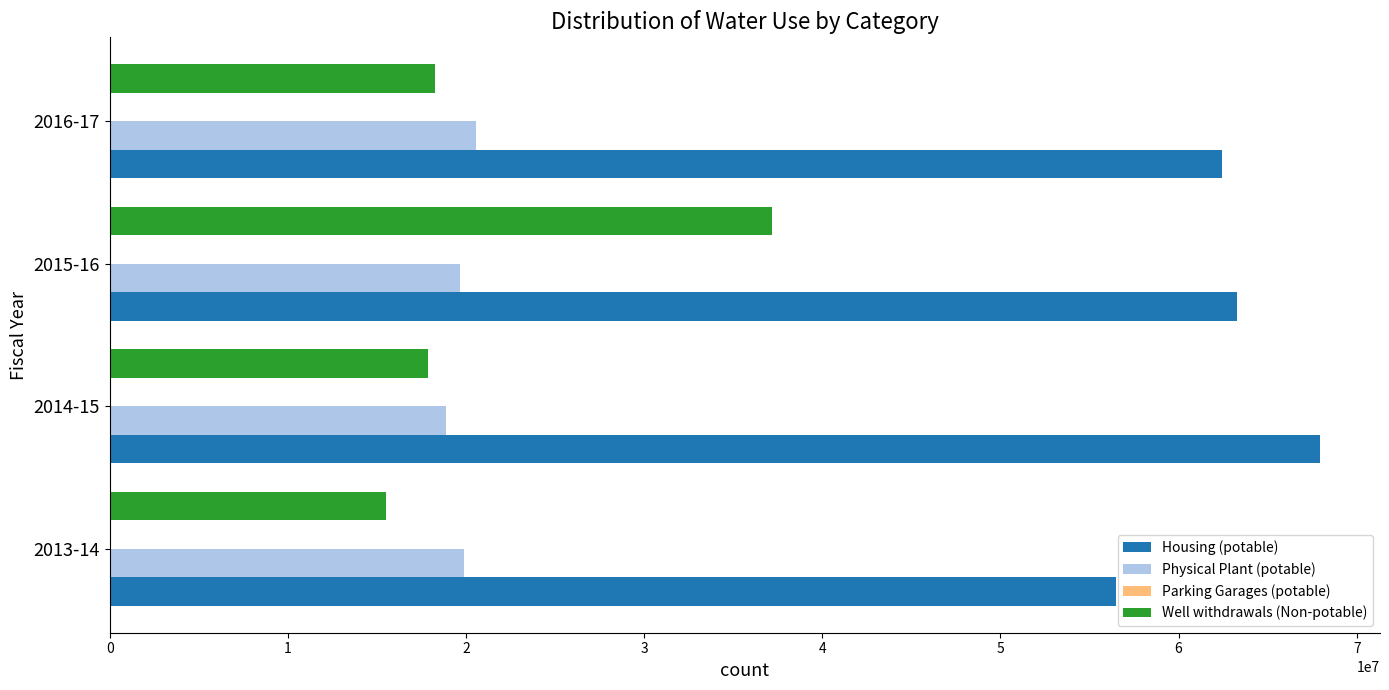

Which series changed the most between 2014-15 and 2015-16?

Well withdrawals (Non-potable)